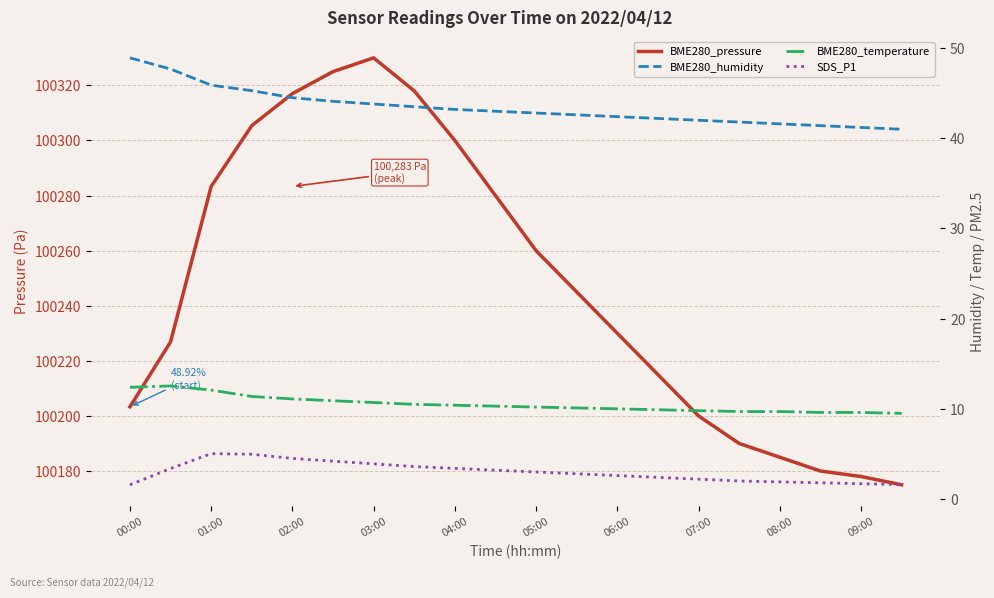

What position from the left is 06:00?

13